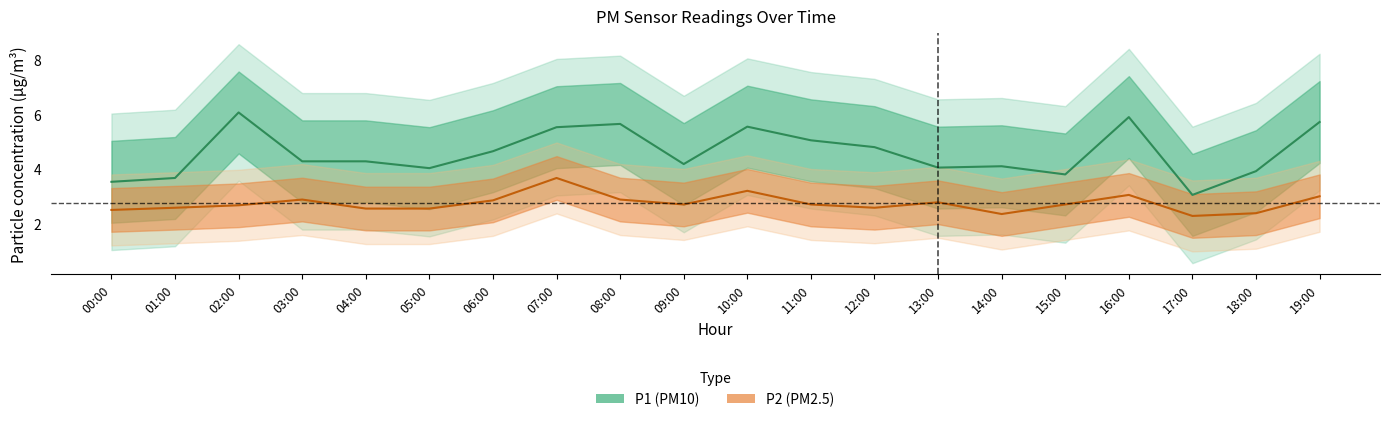

List the labels in order of P1 value, smallest first.

17:00, 00:00, 01:00, 15:00, 18:00, 05:00, 13:00, 14:00, 09:00, 03:00, 04:00, 06:00, 12:00, 11:00, 07:00, 10:00, 08:00, 19:00, 16:00, 02:00